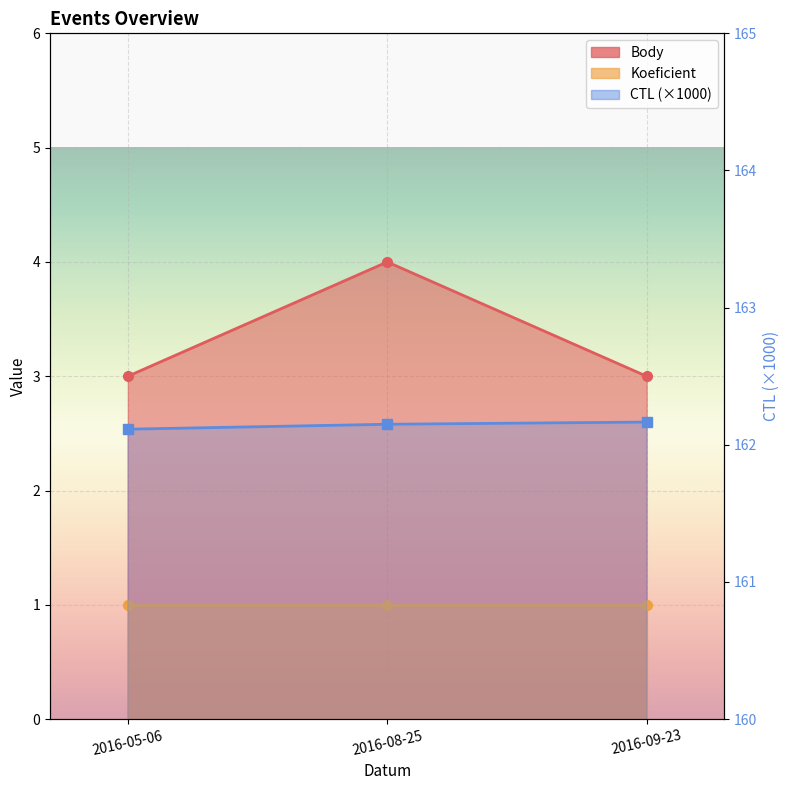

At how many categories does at least one series exceed 46?

3